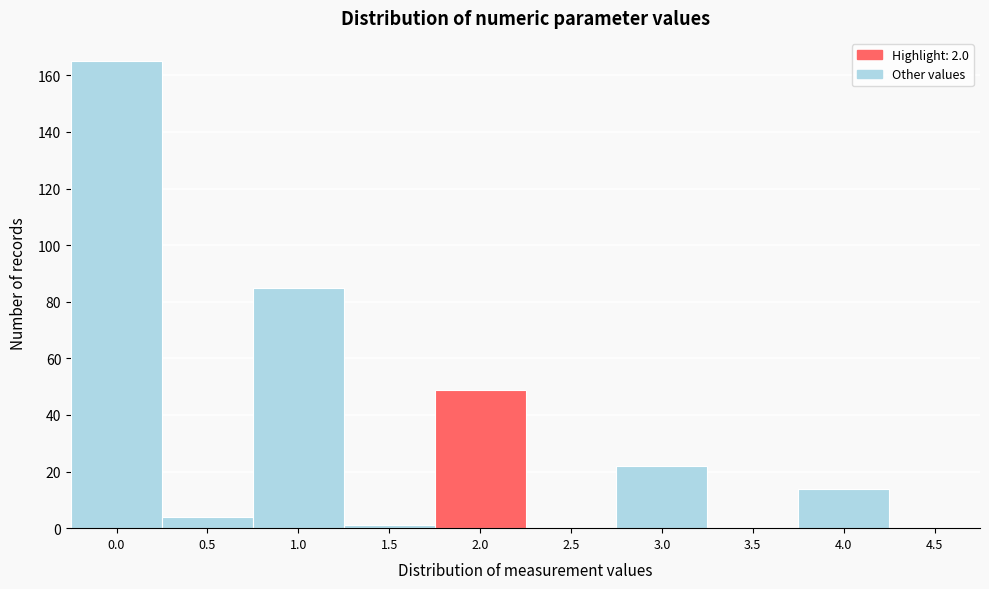

Reading left to right, transcribe this chart: for each bar, give the range it covers on the x-axis and its height. The values are not printed on the chart, so give them approximately, as read against the axis.

-0.25 to 0.25: 166
0.25 to 0.75: 4
0.75 to 1.25: 86
1.25 to 1.75: under 2
1.75 to 2.25: 50
2.25 to 2.75: 0
2.75 to 3.25: 22
3.25 to 3.75: 0
3.75 to 4.25: 14
4.25 to 4.75: 0